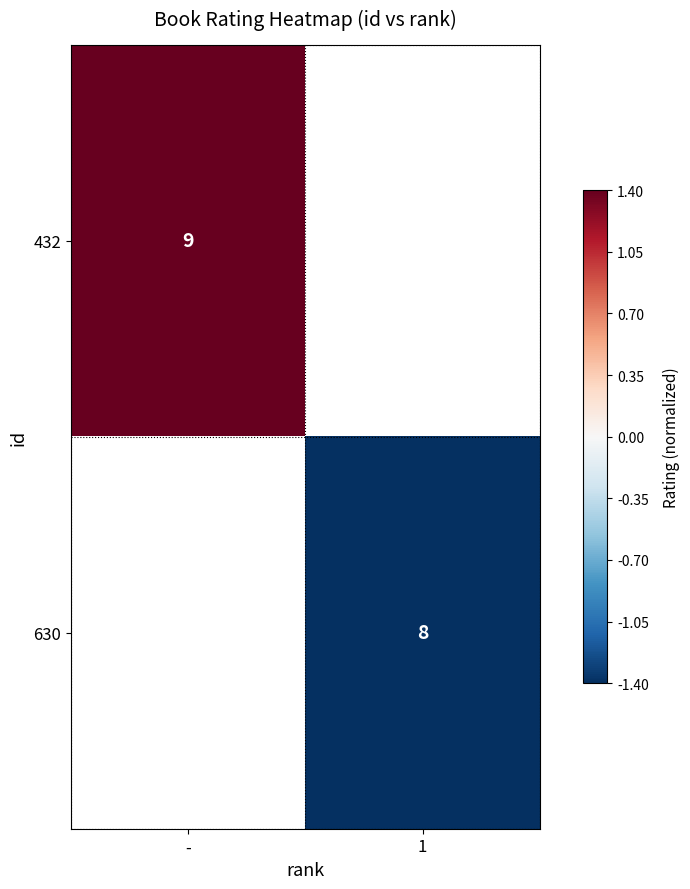

True or false: 630 has a value of 13.3 at 1.

False